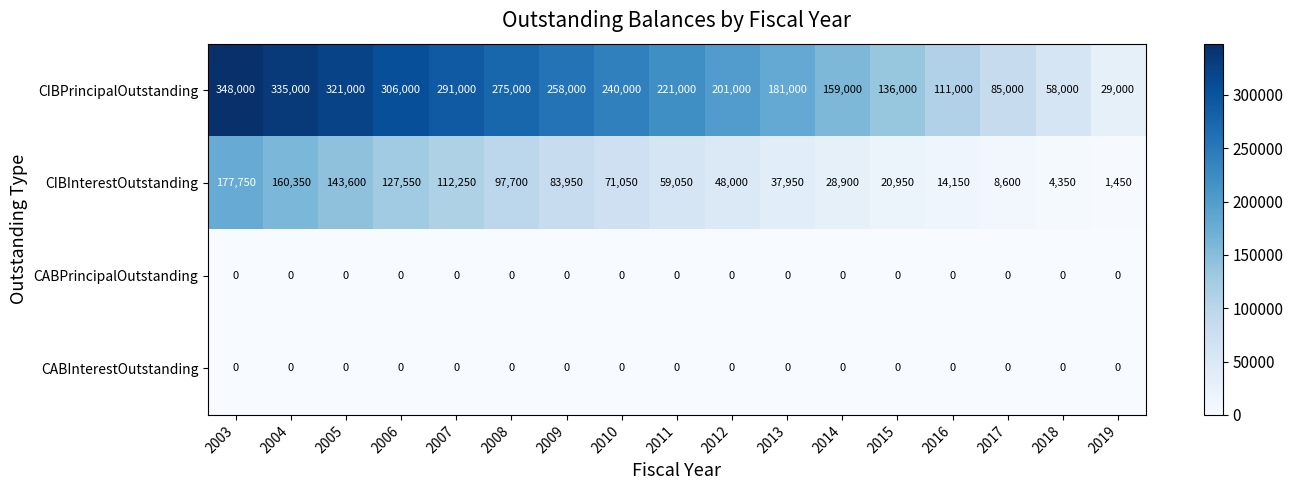

Read the CIBPrincipalOutstanding value at 2007, to the nearest 100.

291000